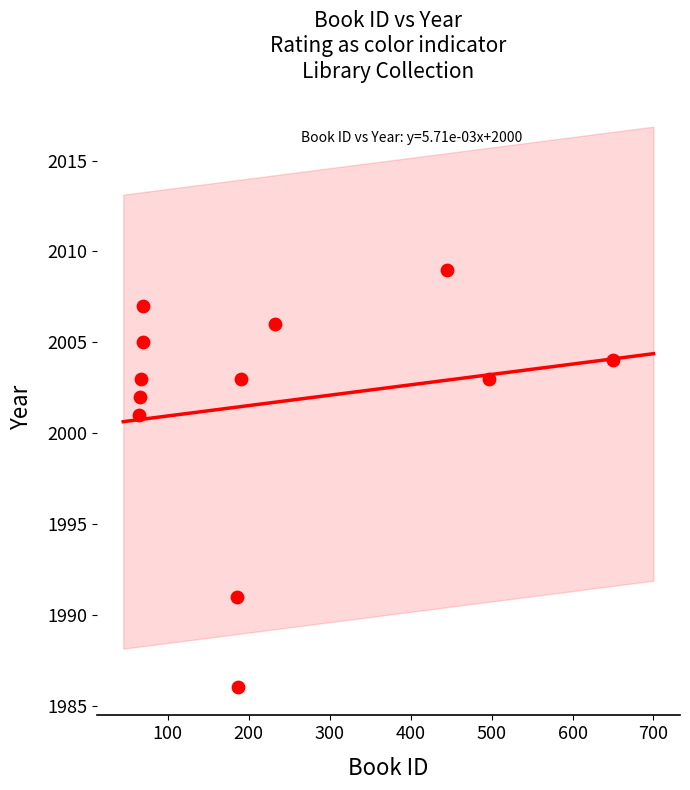

What Y value in the scatter plot is closest to 1997?

2001